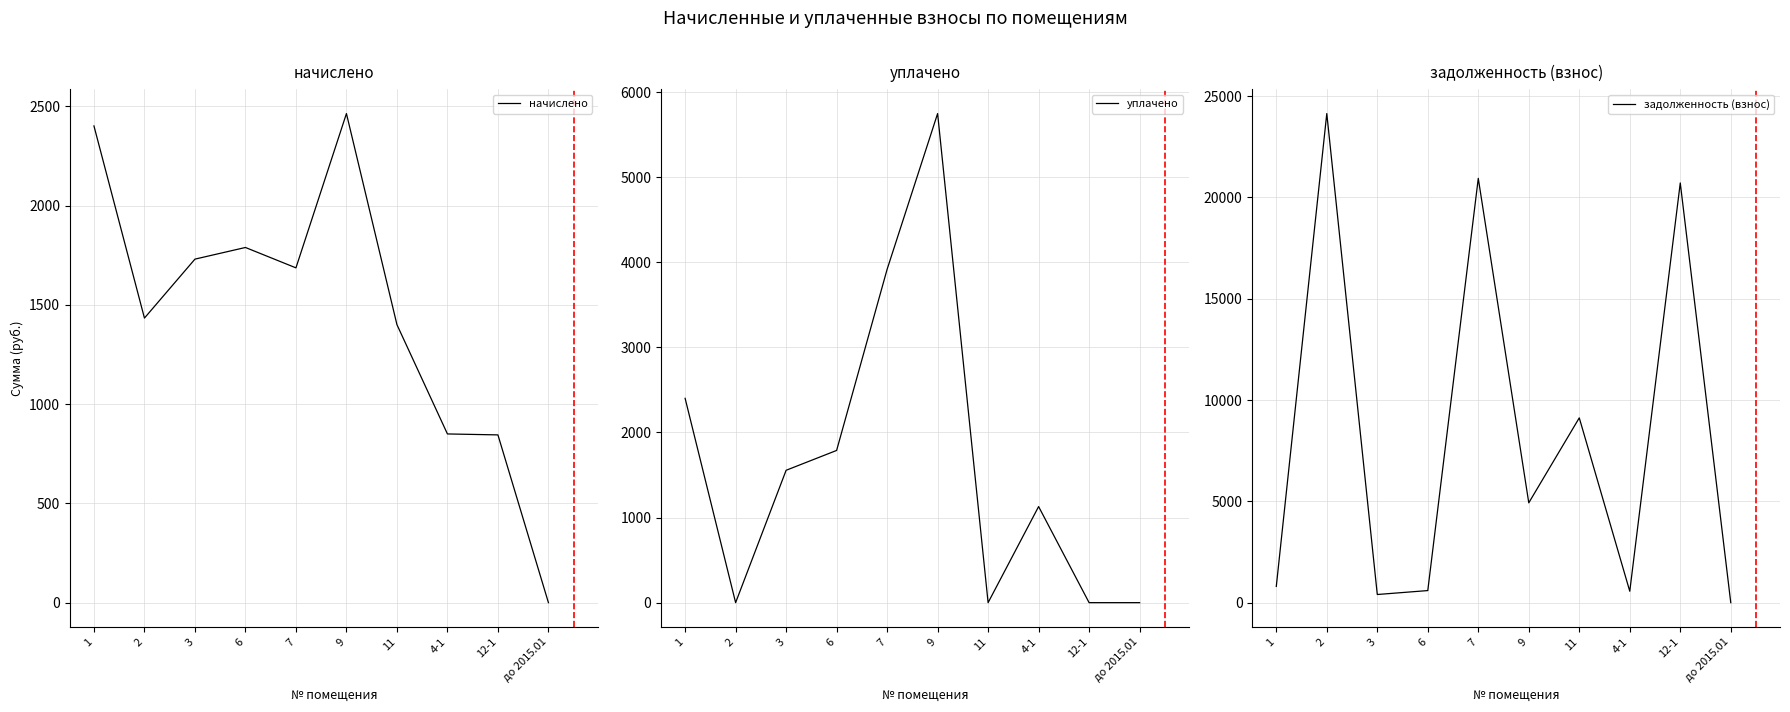

How many data points in уплачено are less than 1555?

5